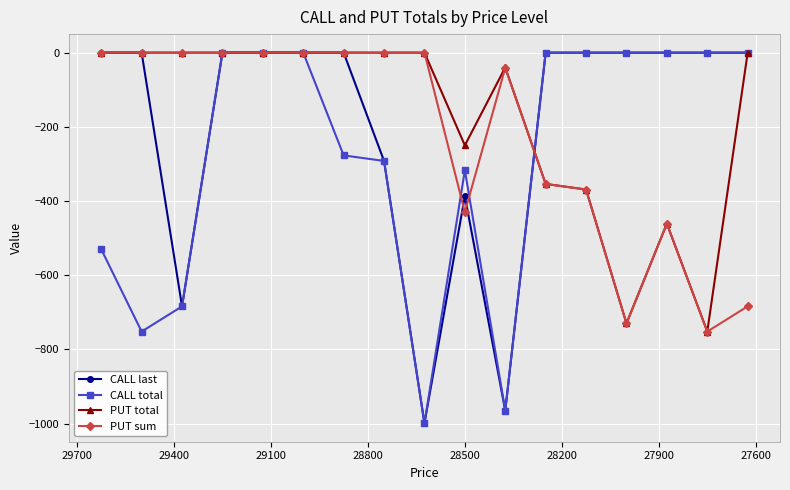

Does the chart display data point markers on the line(s)?

Yes